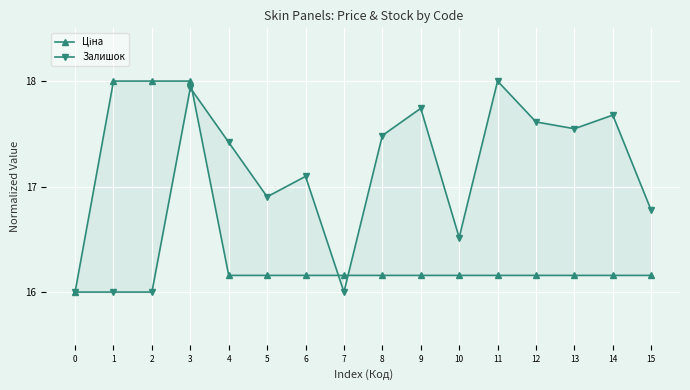

What is the difference between the Залишок values at 1 and 10?

0.5